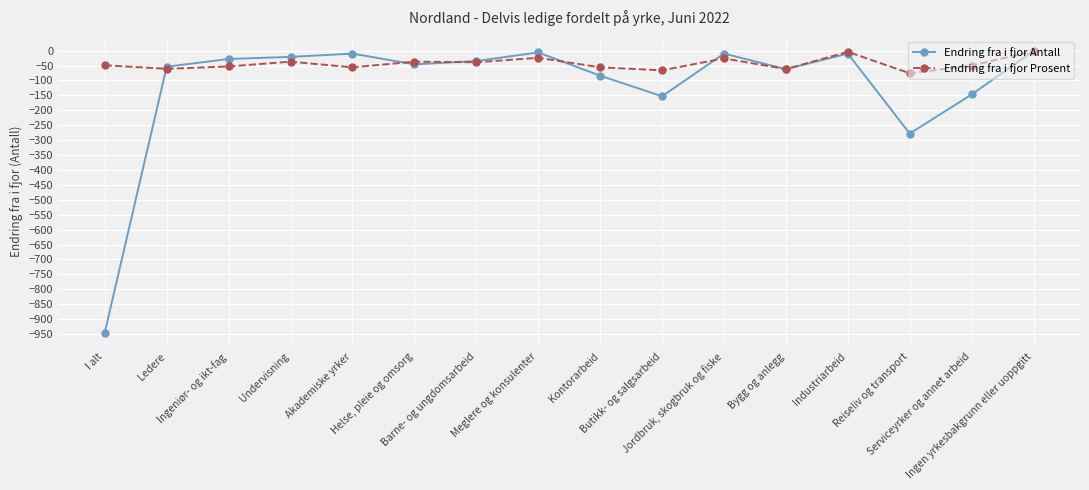

Where is the first local maximum for Endring fra i fjor Prosent?

Undervisning